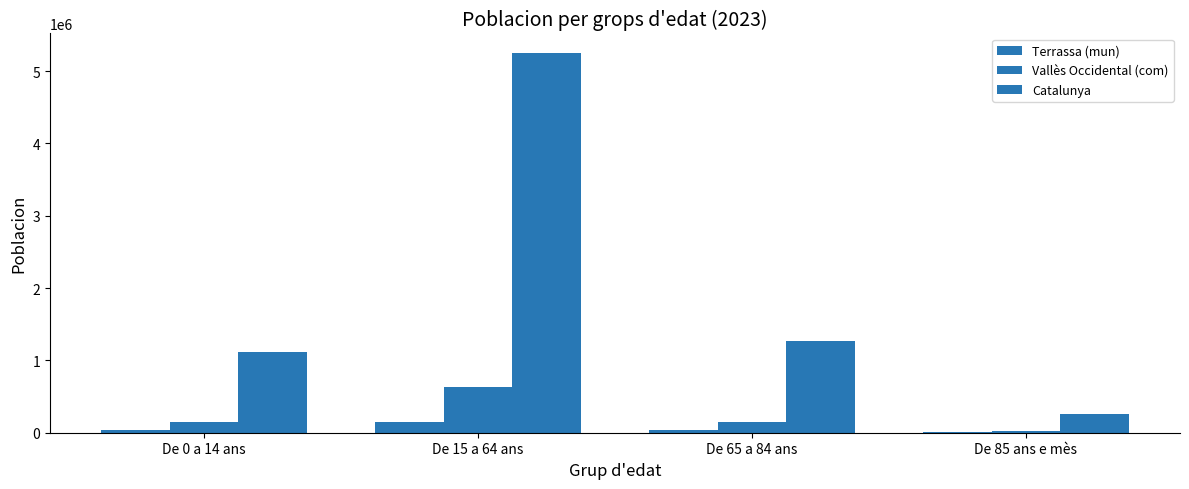

What is the total value across all series at De 0 a 14 ans?

1298132